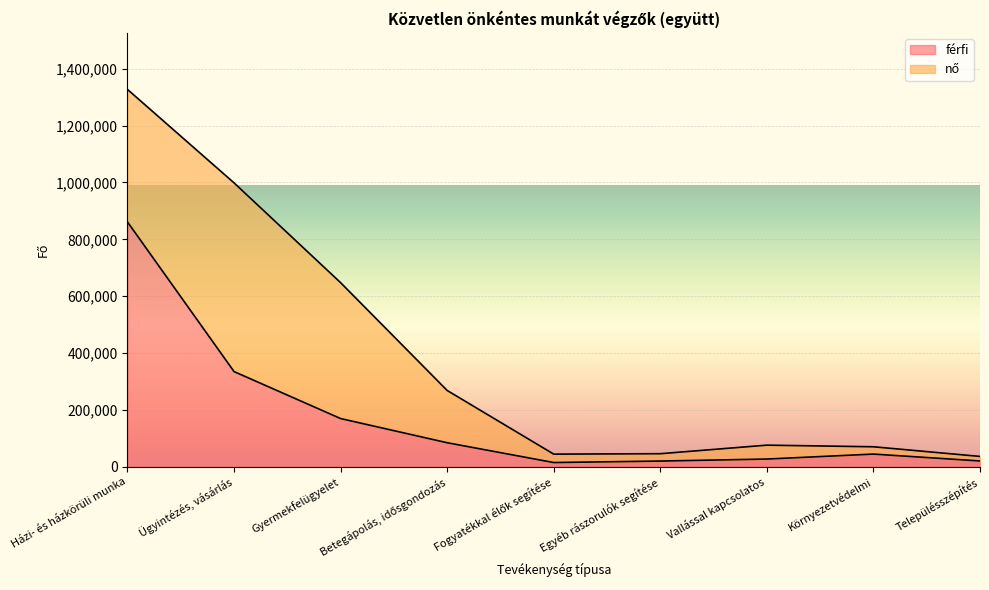

How many interior local valleys (lower than both neighbors) does the data have?

1